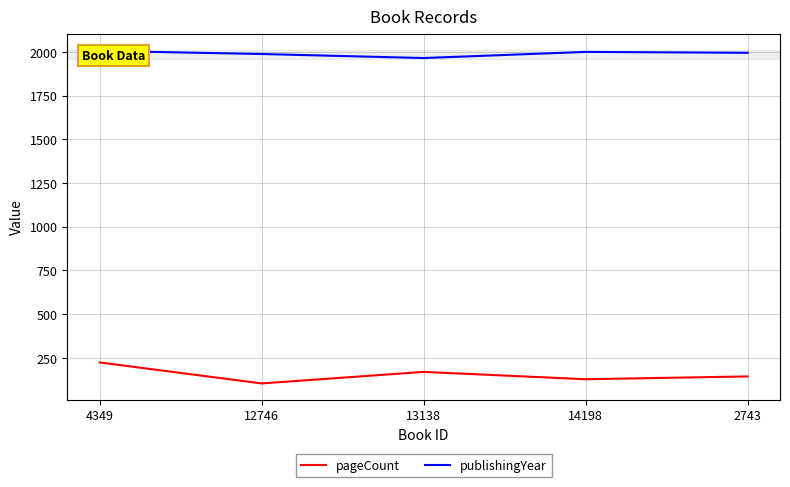

What is the average value of the pageCount series?

154